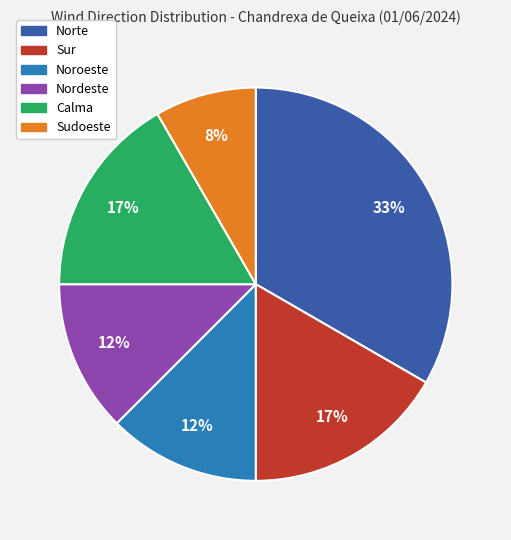

Combined, do Sur and Nordeste account for over 50%?

No